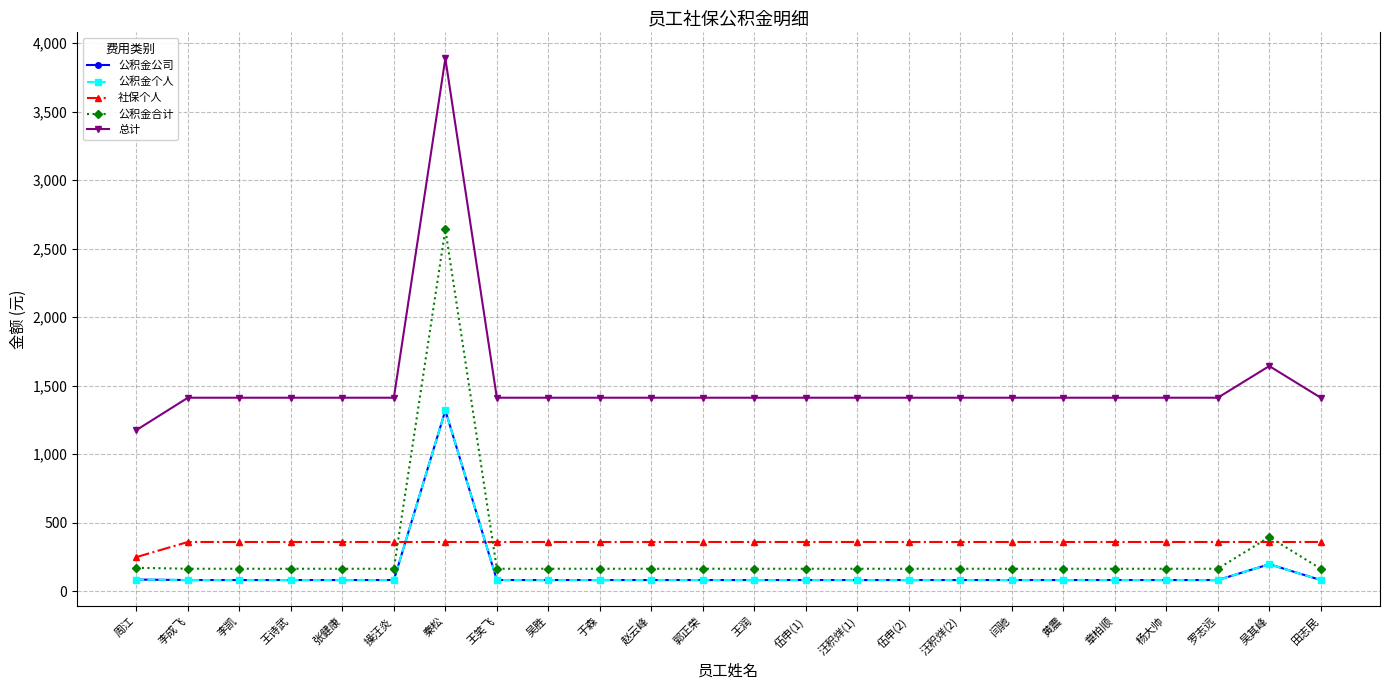

Does the chart have visible grid lines?

Yes